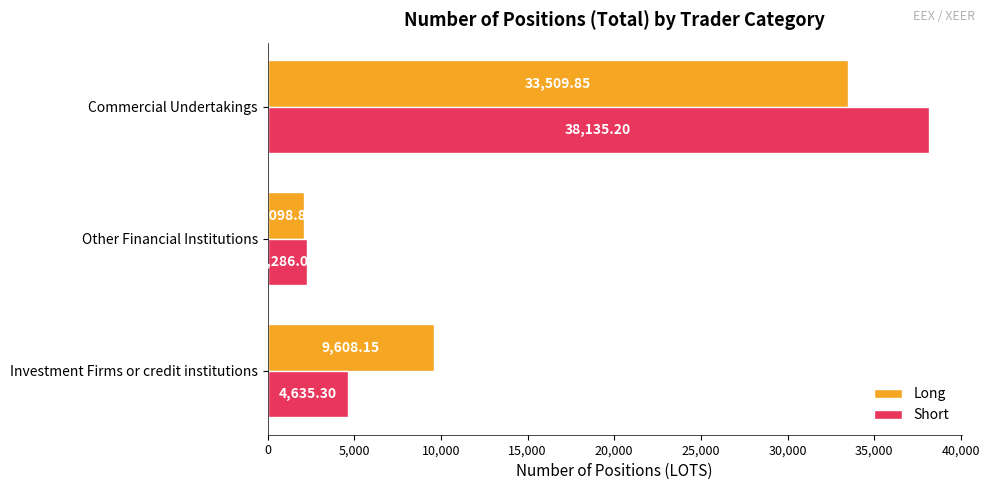

Between Other Financial Institutions and Commercial Undertakings, which series saw the biggest shift?

Short